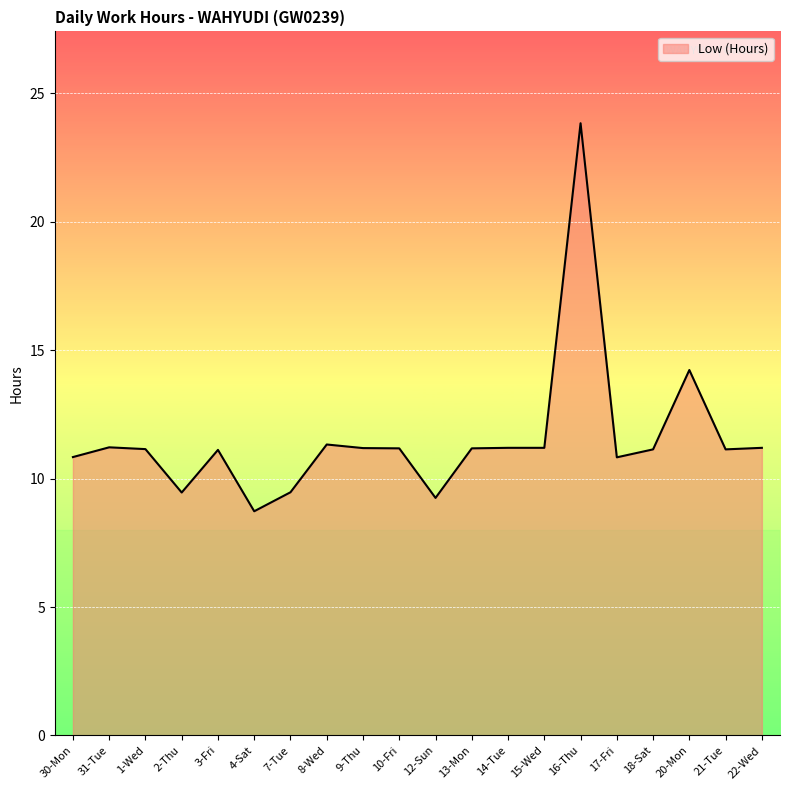

What value does the data have at 21-Tue?

11.1